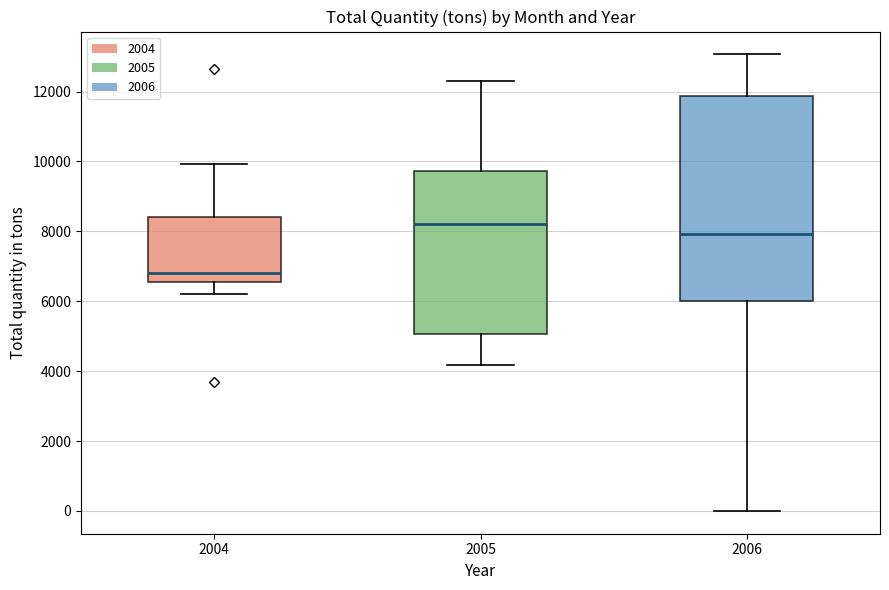

Which box is the tallest, from its lower edge to its upper edge?

2006